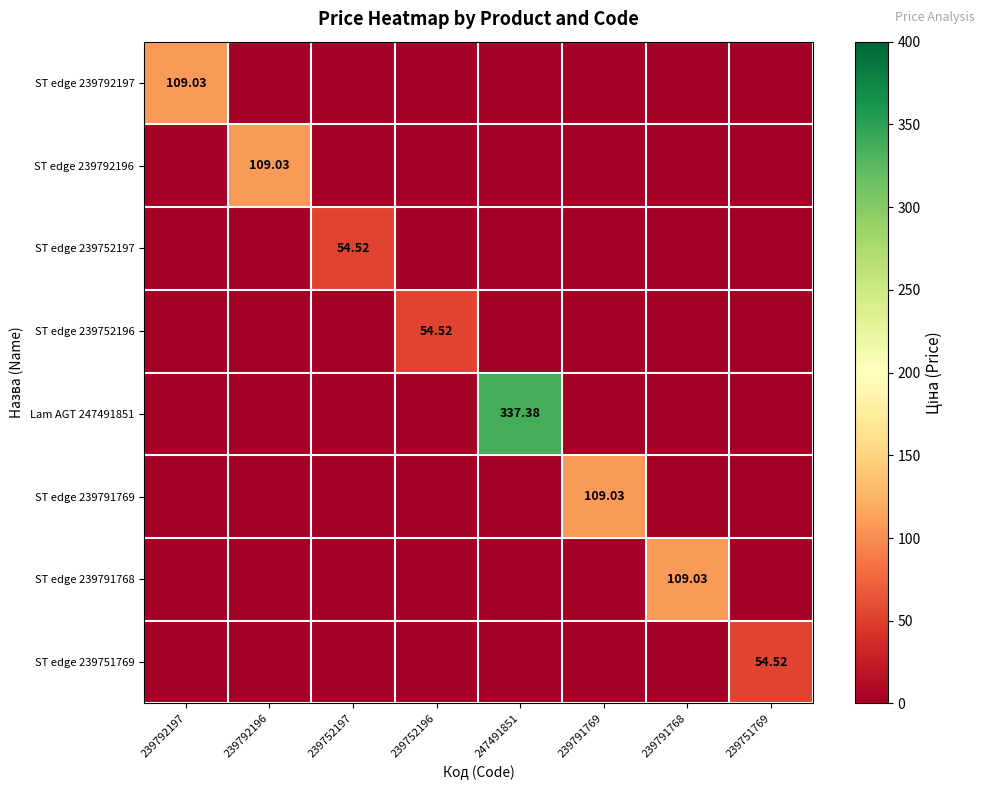

Which category has the lowest value in the ST edge 239752197 series?

239792197